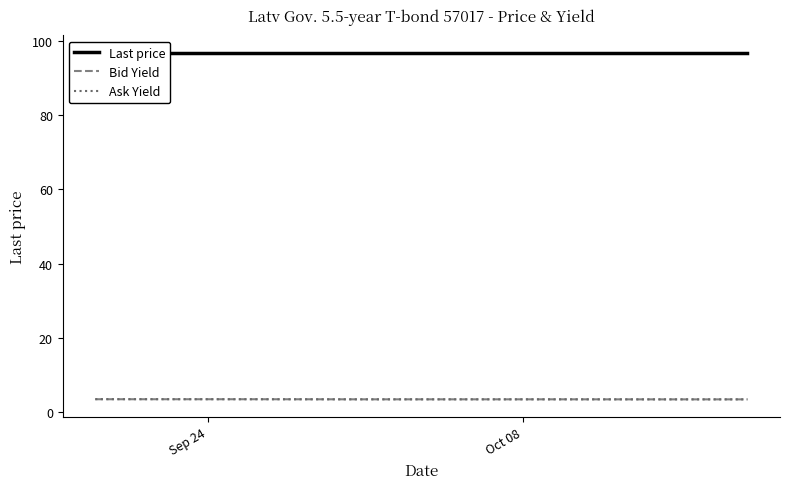

What is the highest value of the Ask Yield series?

3.5